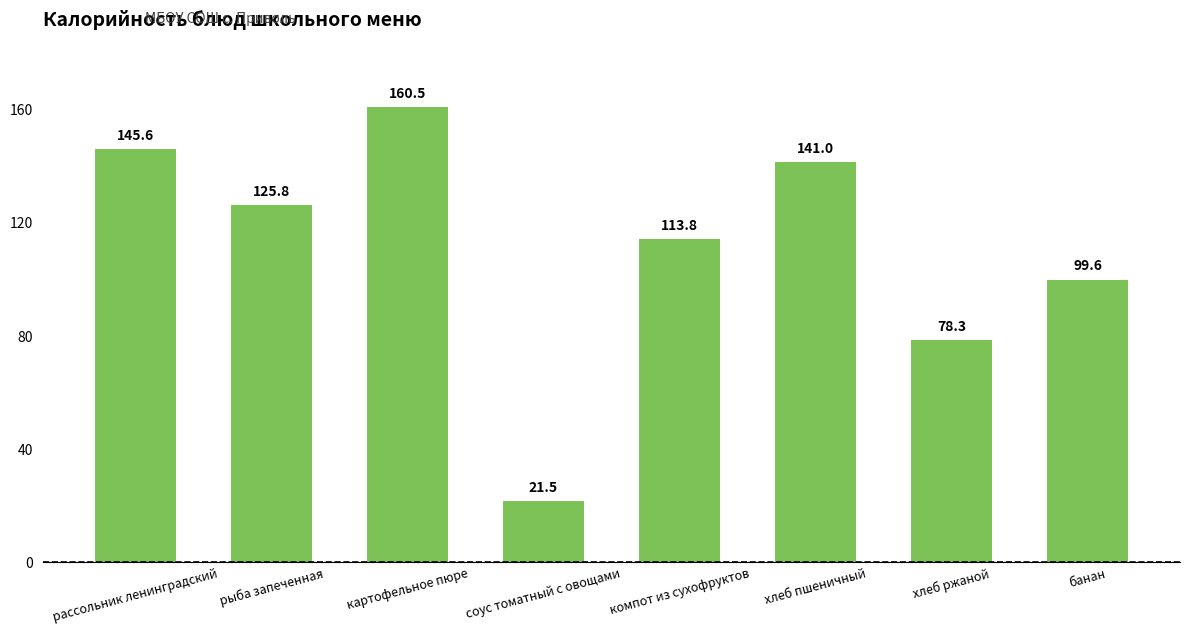

What is the greatest value displayed?

160.5